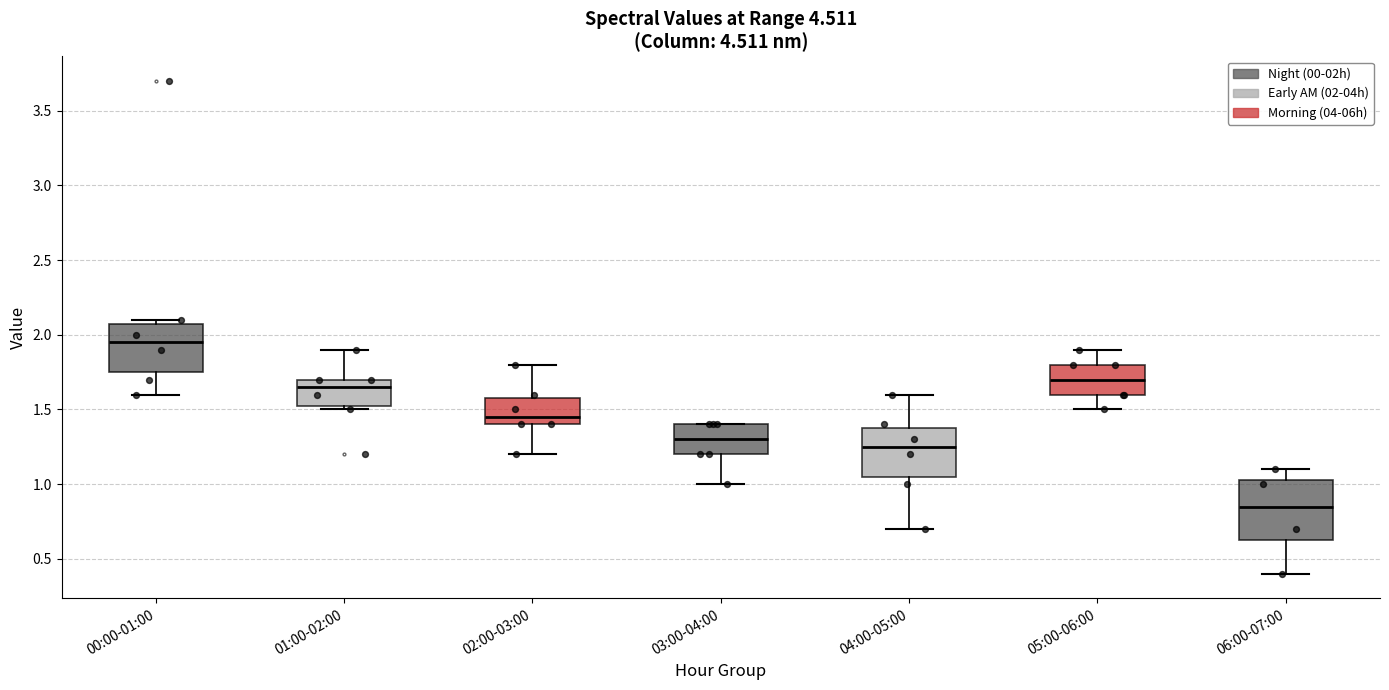

Which box's median line is the highest?

00:00-01:00